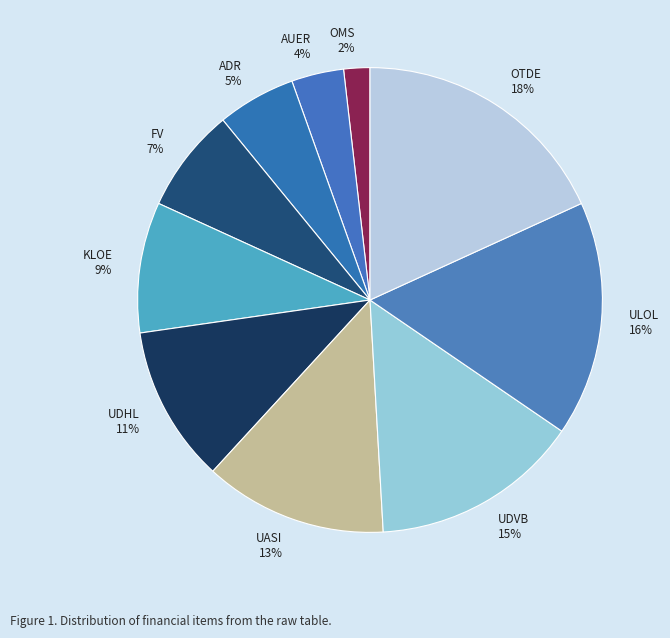

Rank the categories by value from lowest to highest.

OMS, AUER, ADR, FV, KLOE, UDHL, UASI, UDVB, ULOL, OTDE